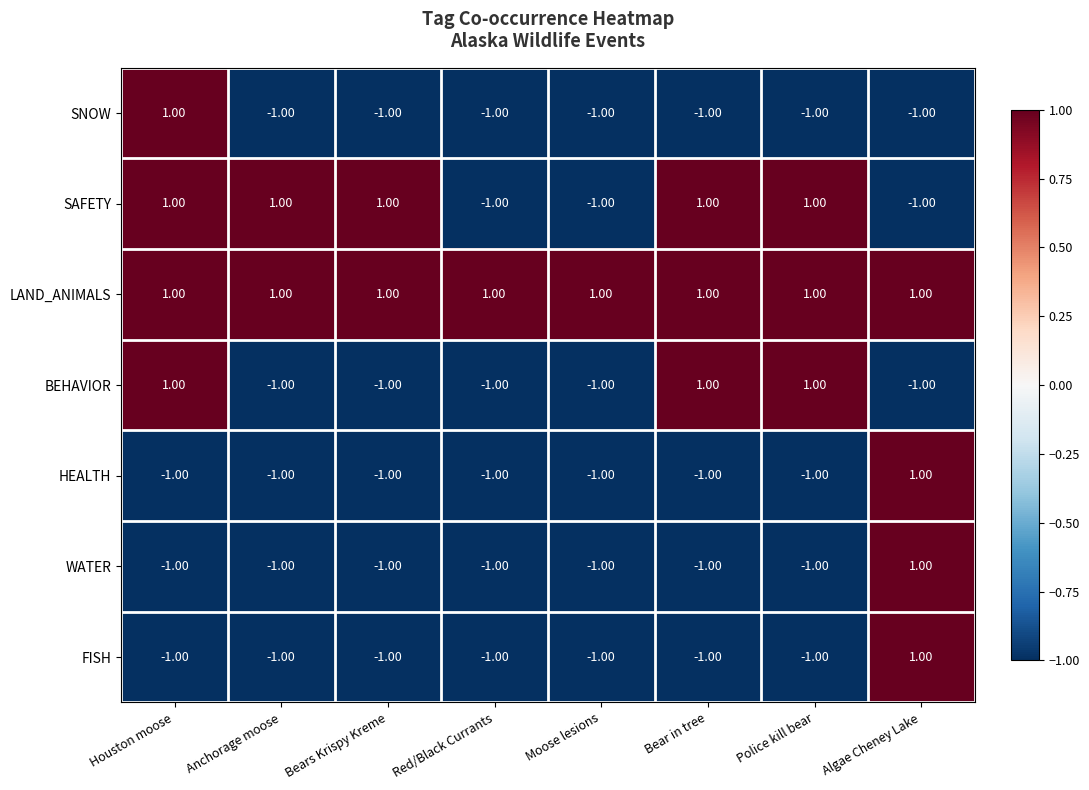

At how many categories does at least one series exceed 0?

8